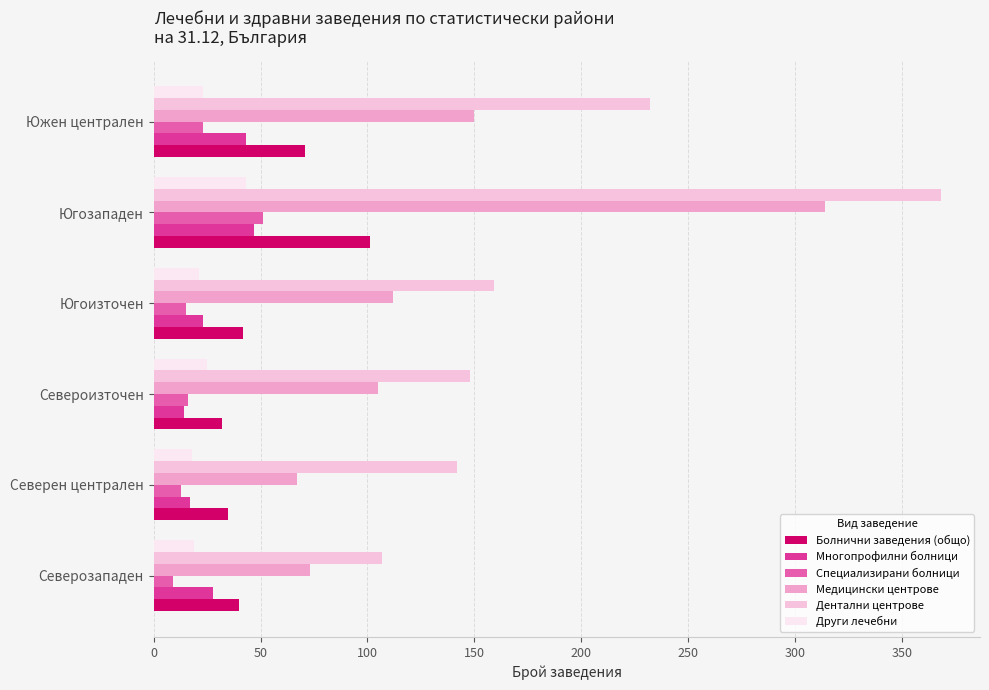

Which category has the highest value across all series?

Югозападен